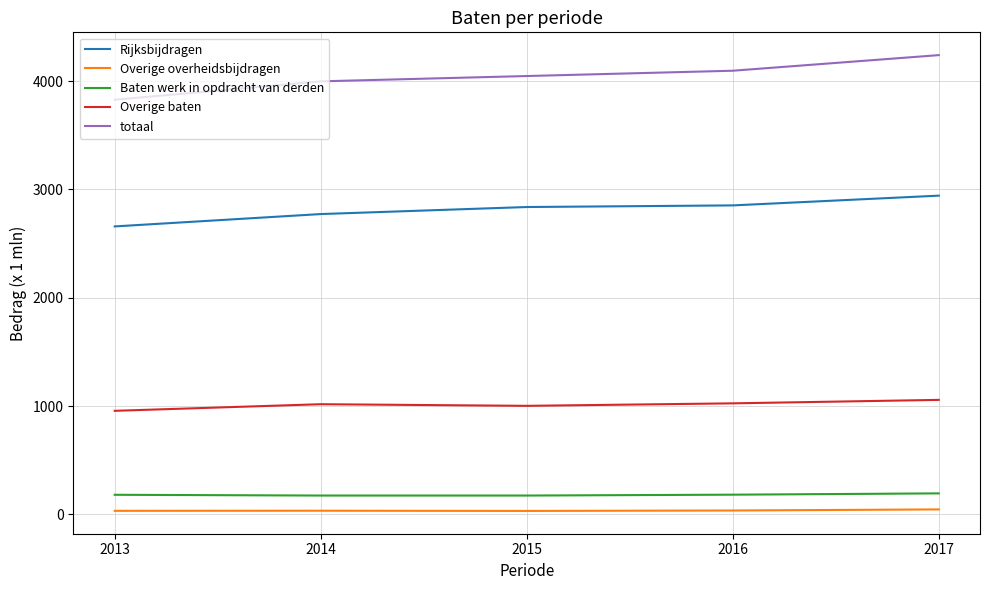

What is the difference between the second highest and minimum values in the totaal series?

268